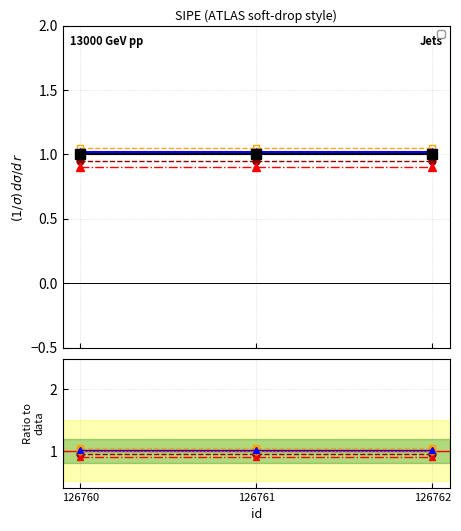

What is the total value across all series at 126761?

4.9